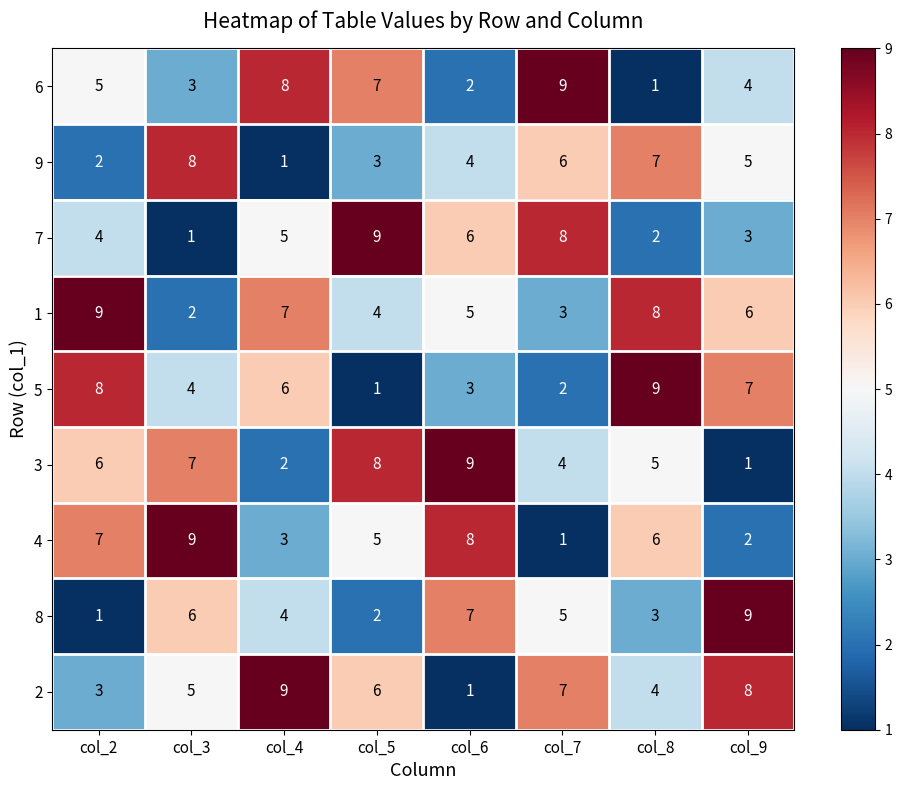

What is the sum of the 1 values at col_8 and col_7?

11